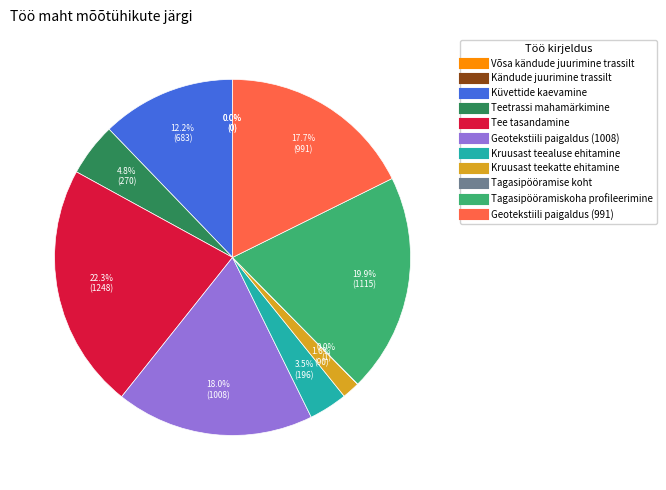

The Geotekstiili paigaldus (1008) slice represents 18% of the pie. True or false?

True